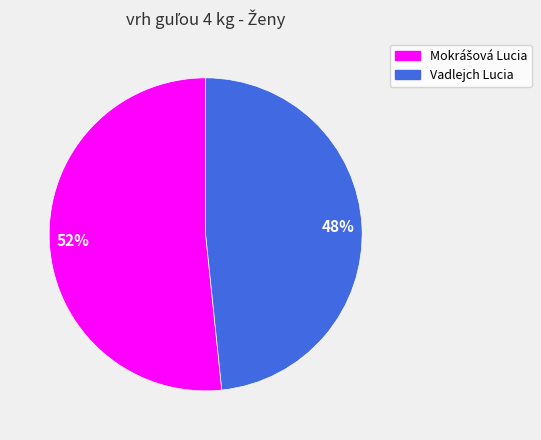

What is the smallest slice in the pie chart?

Vadlejch Lucia